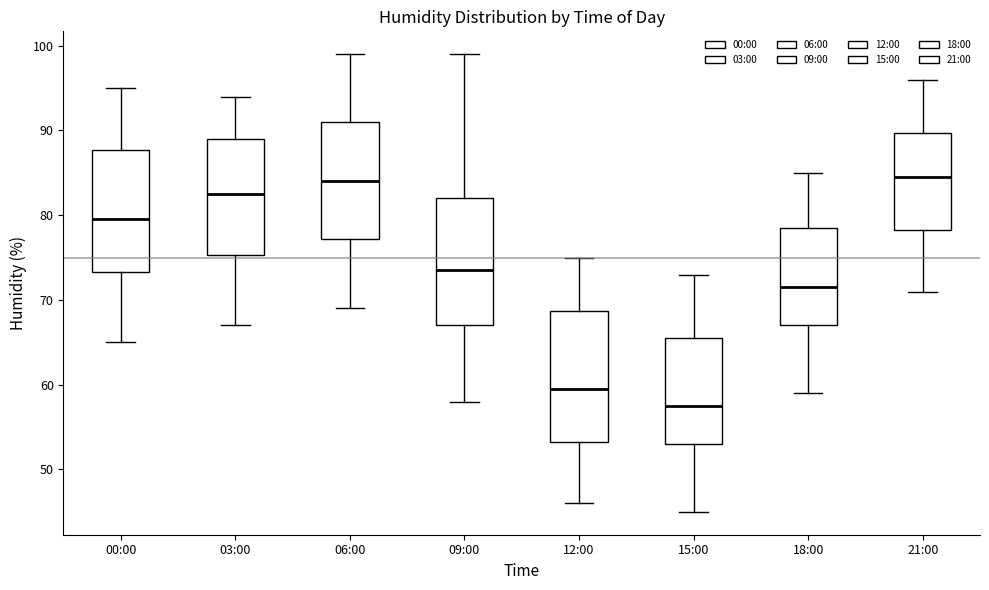

Reading left to right, transcribe this box plot: for each box, give where its median line is, the range the box spans, and where its two whiskers end, as read against the y-axis. The values are not printed on the chart, so give them approximately, as read against the axis.

00:00: median 80, box 73 to 88, whiskers 65 to 95
03:00: median 83, box 75 to 89, whiskers 67 to 94
06:00: median 84, box 77 to 91, whiskers 69 to 99
09:00: median 74, box 67 to 82, whiskers 58 to 99
12:00: median 60, box 53 to 69, whiskers 46 to 75
15:00: median 58, box 53 to 66, whiskers 45 to 73
18:00: median 72, box 67 to 79, whiskers 59 to 85
21:00: median 85, box 78 to 90, whiskers 71 to 96